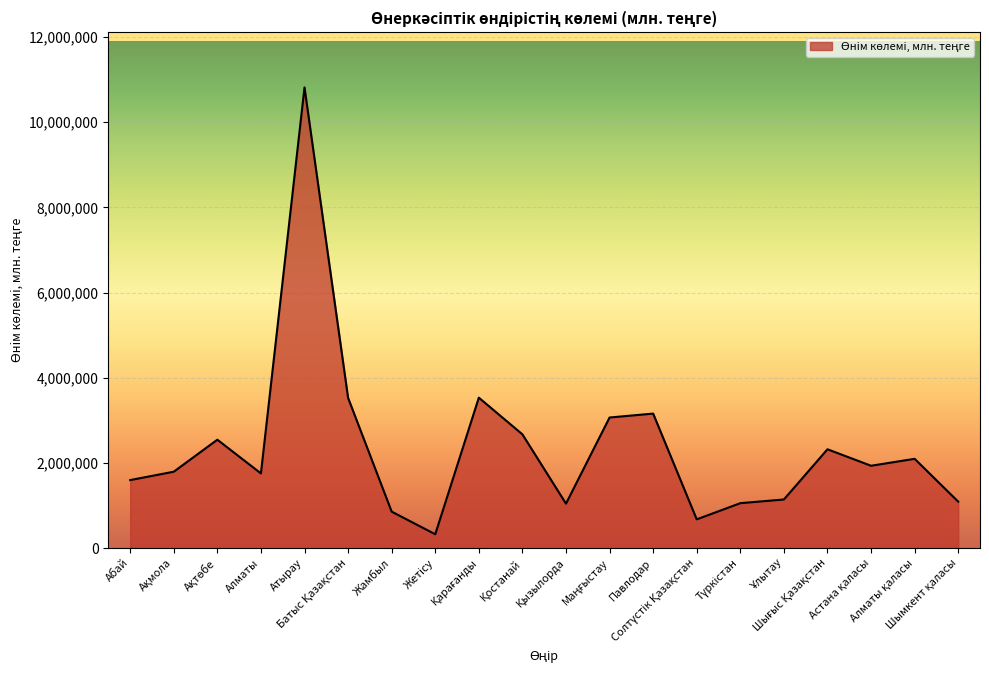

What is the smallest value displayed?

325227